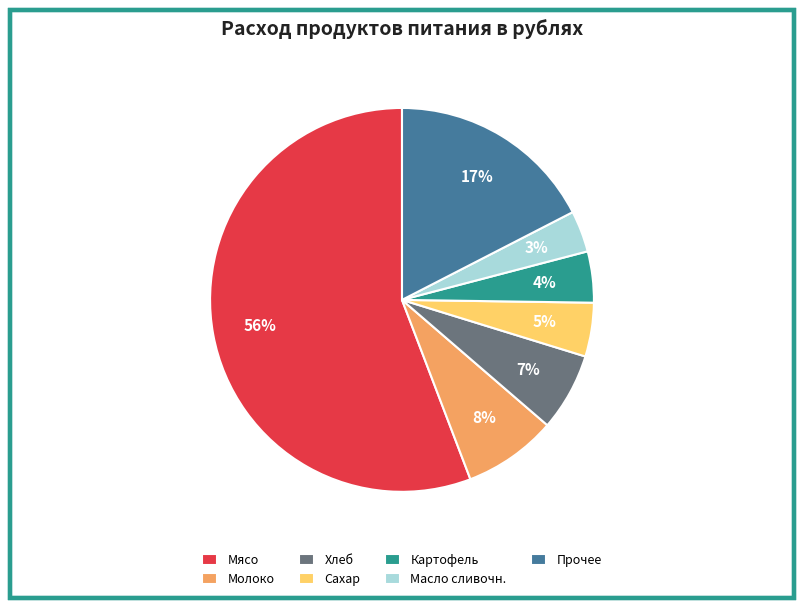

Is there any slice that represents more than half of the pie?

Yes